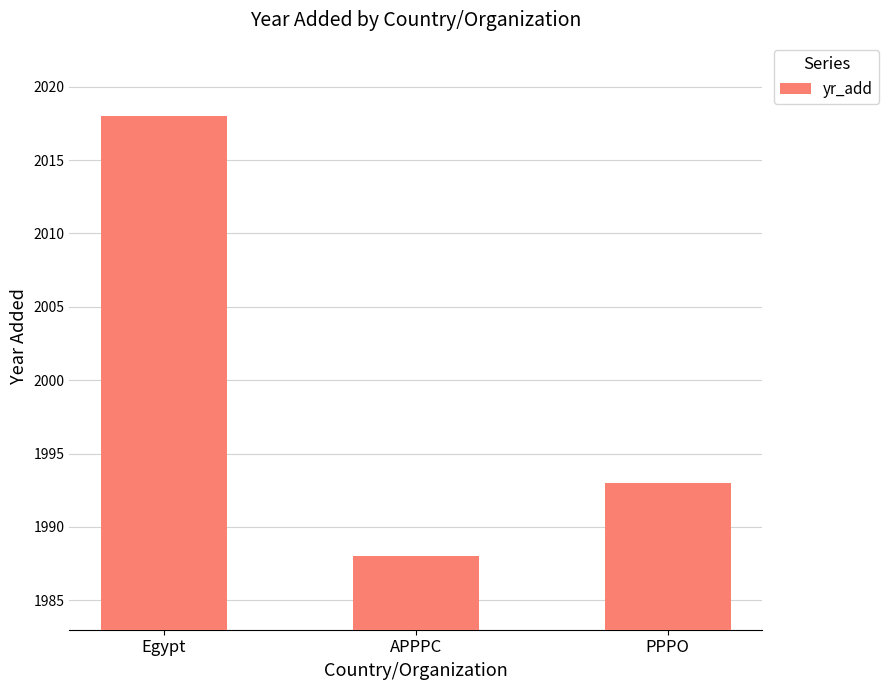

How many distinct data groups are displayed?

1